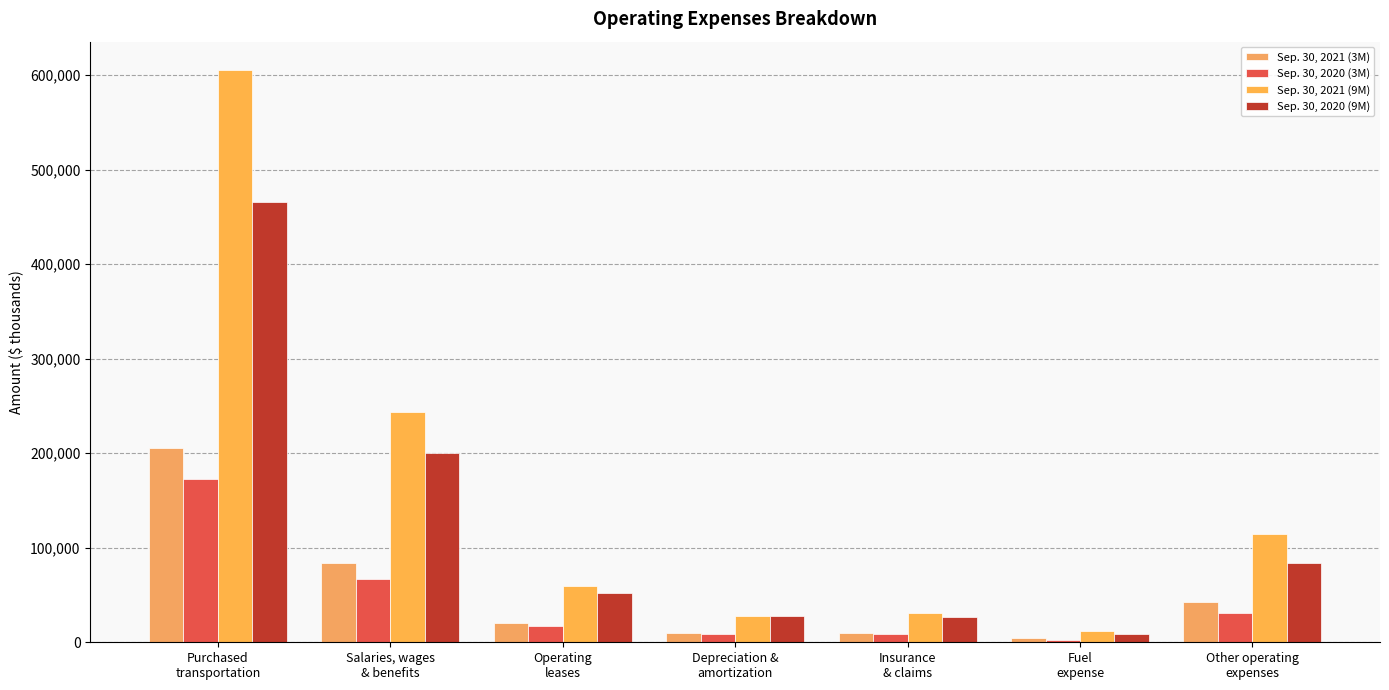

The Sep. 30, 2021 (9M) series shows 605299 at Purchased
transportation. True or false?

True